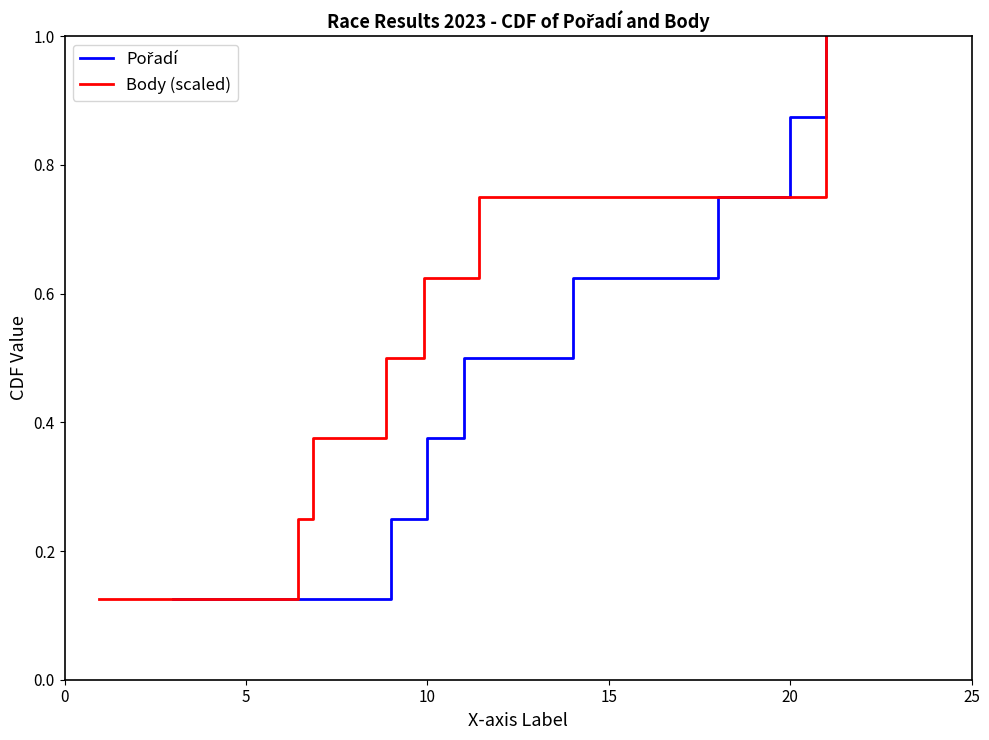

Between 10 and 25, which is larger?

25